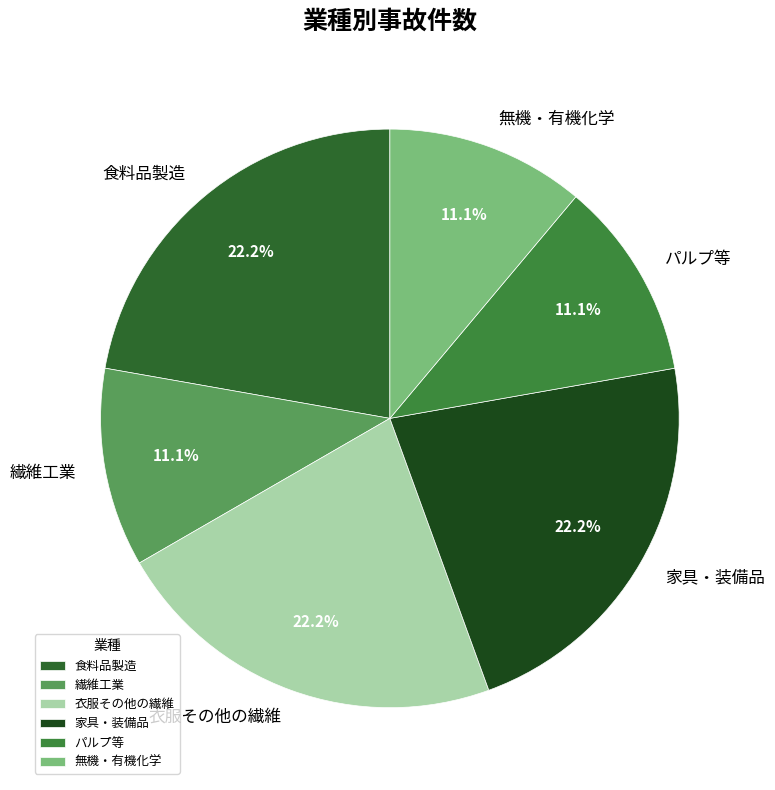

Does 無機・有機化学 represent more than half of the total?

No